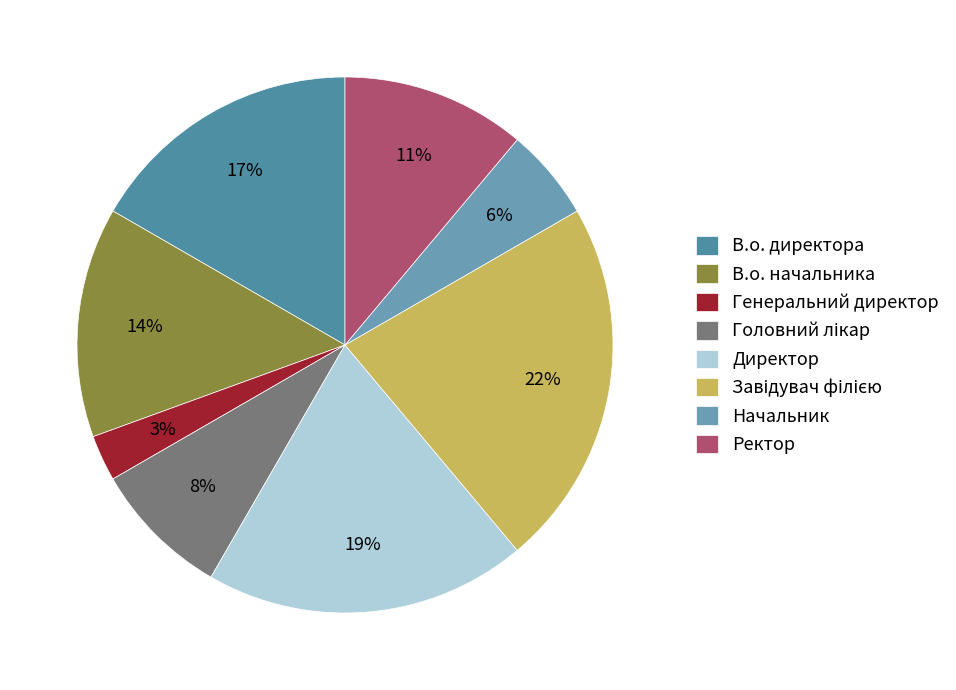

How many slices are in this pie chart?

8